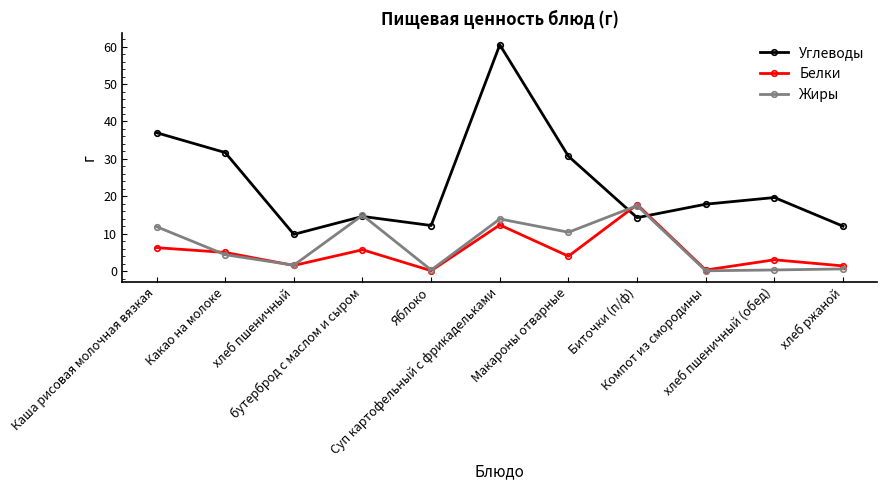

What is the difference between the Жиры values at хлеб пшеничный (обед) and Компот из смородины?

0.2